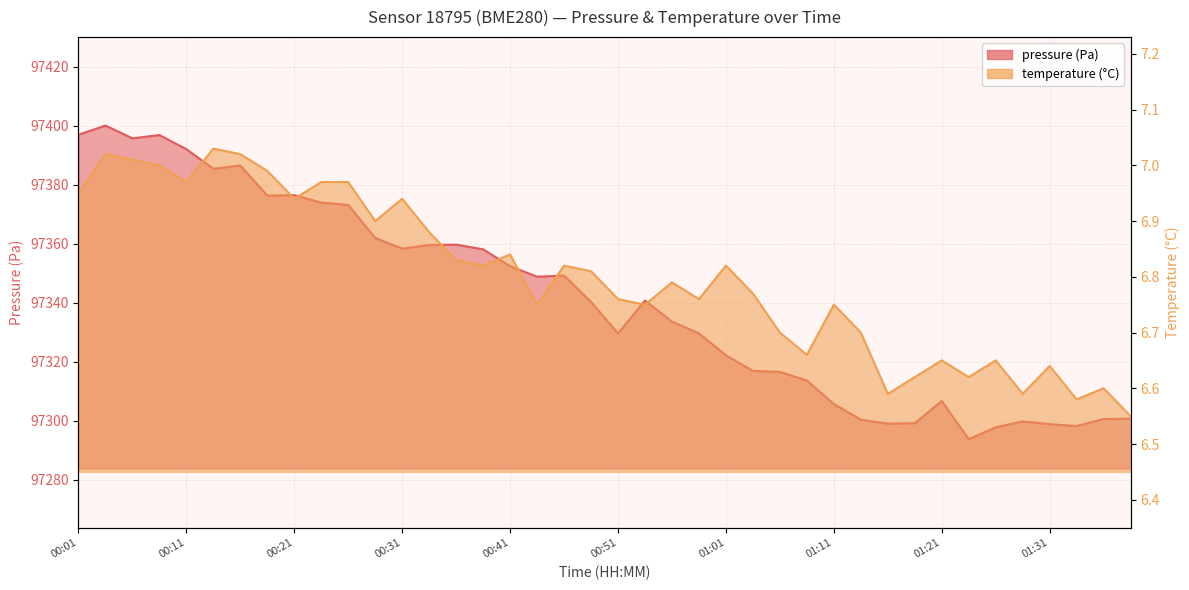

Reading left to right, list all the values displayed in this chart.

pressure: 00:01=97397.0	00:04=97400.1	00:06=97395.8	00:09=97396.9	00:11=97392.1	00:14=97385.5	00:16=97386.6	00:19=97376.4	00:21=97376.5	00:24=97374.0	00:26=97373.2	00:29=97362.0	00:31=97358.4	00:34=97359.6	00:36=97359.8	00:39=97358.2	00:41=97352.4	00:44=97348.9	00:46=97349.2	00:49=97340.3	00:51=97329.7	00:54=97340.8	00:56=97333.7	00:59=97329.7	01:01=97322.2	01:04=97316.9	01:06=97316.6	01:09=97313.7	01:11=97305.7	01:14=97300.4	01:16=97299.0	01:19=97299.2	01:21=97306.7	01:24=97293.8	01:26=97297.8	01:29=97299.8	01:31=97298.9	01:34=97298.2	01:36=97300.6	01:39=97300.7
temperature: 00:01=7.0	00:04=7.0	00:06=7.0	00:09=7.0	00:11=7.0	00:14=7.0	00:16=7.0	00:19=7.0	00:21=6.9	00:24=7.0	00:26=7.0	00:29=6.9	00:31=6.9	00:34=6.9	00:36=6.8	00:39=6.8	00:41=6.8	00:44=6.8	00:46=6.8	00:49=6.8	00:51=6.8	00:54=6.8	00:56=6.8	00:59=6.8	01:01=6.8	01:04=6.8	01:06=6.7	01:09=6.7	01:11=6.8	01:14=6.7	01:16=6.6	01:19=6.6	01:21=6.7	01:24=6.6	01:26=6.7	01:29=6.6	01:31=6.6	01:34=6.6	01:36=6.6	01:39=6.5